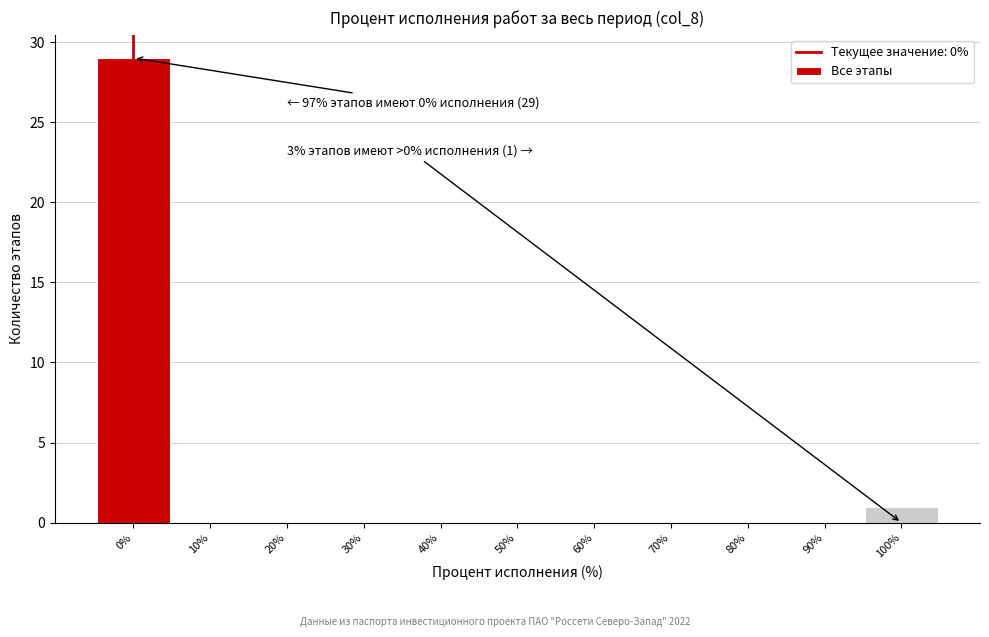

Which range on the x-axis has the tallest bar?

-5 to 5